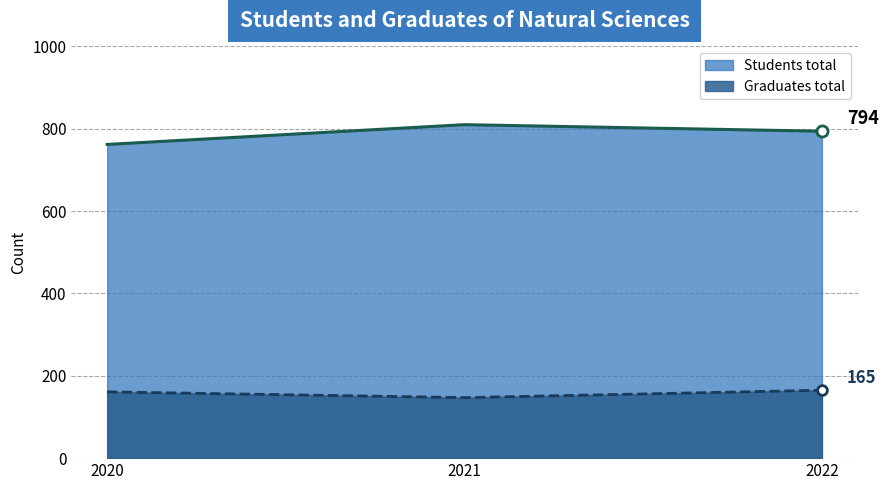

What are all the series names shown in the legend?

Students total, Graduates total